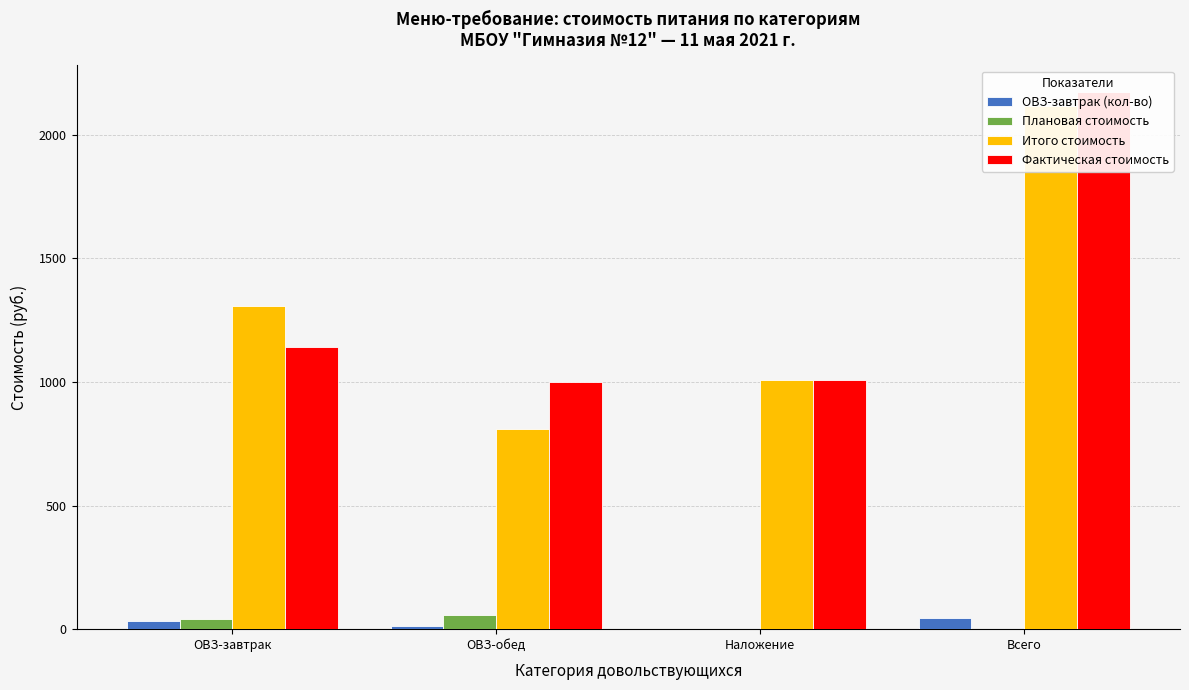

Does the chart contain any negative values?

No